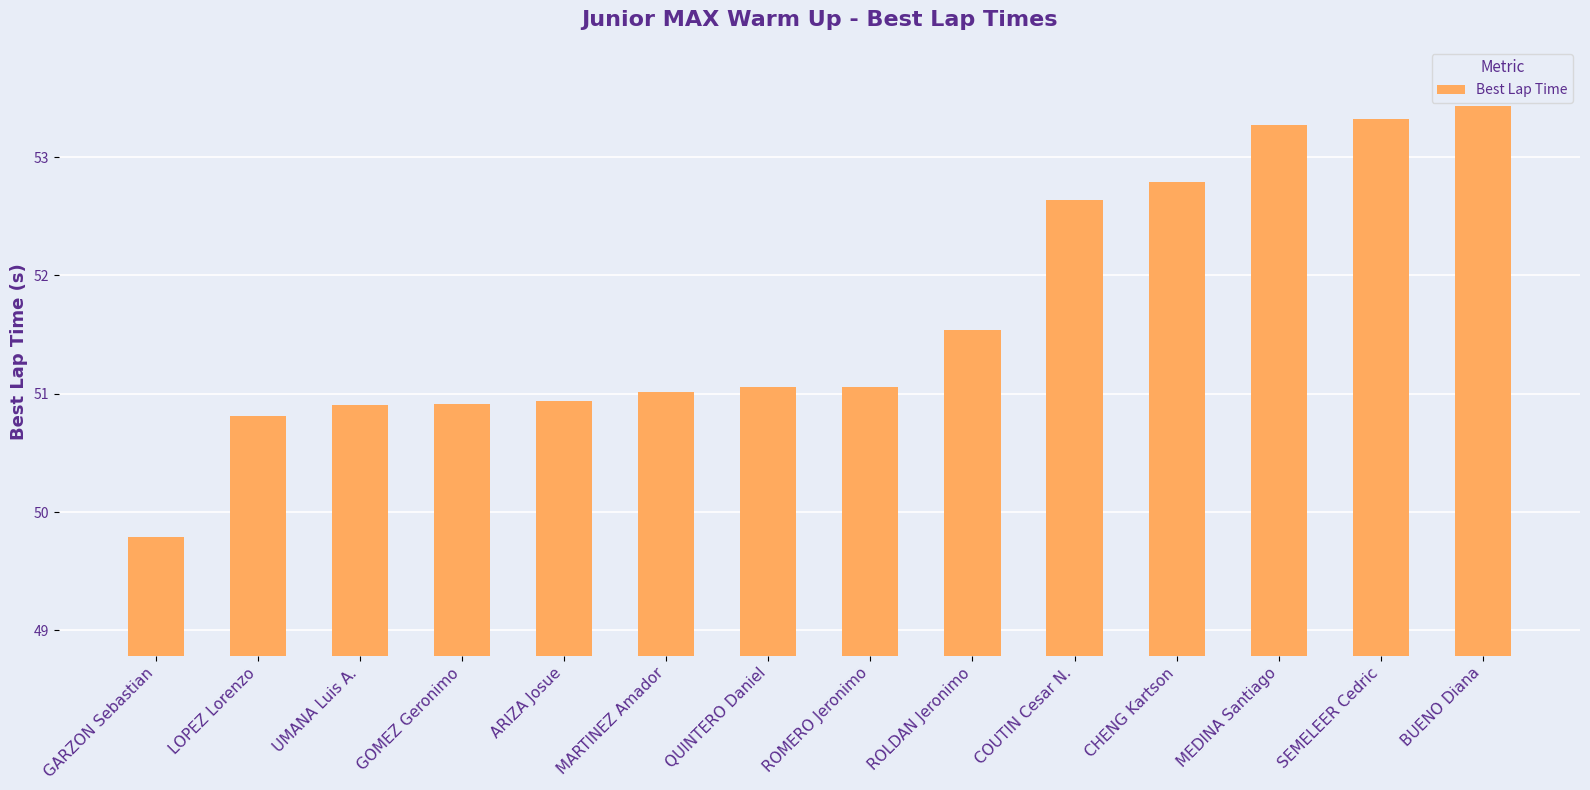

What is the maximum value shown in the chart?

53.4